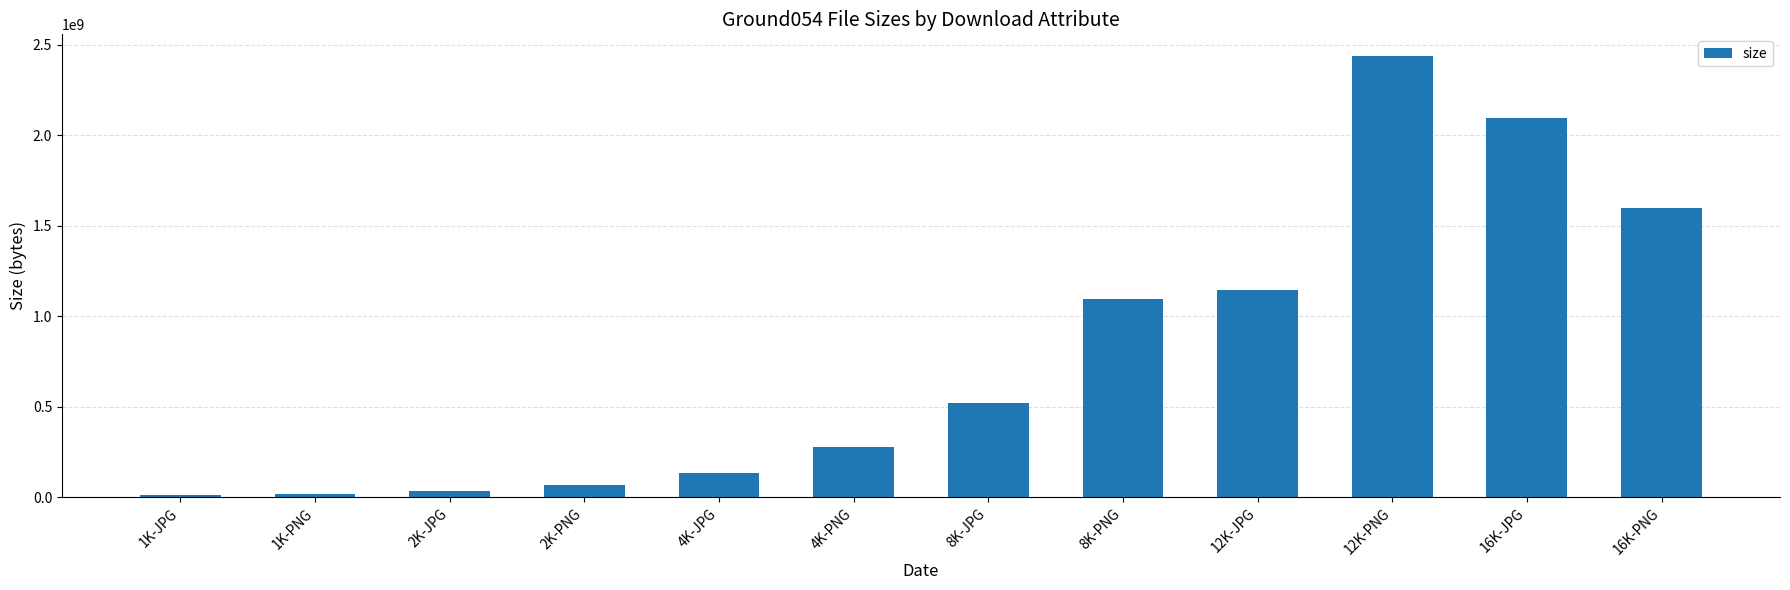

What is the maximum value shown in the chart?

2436632328